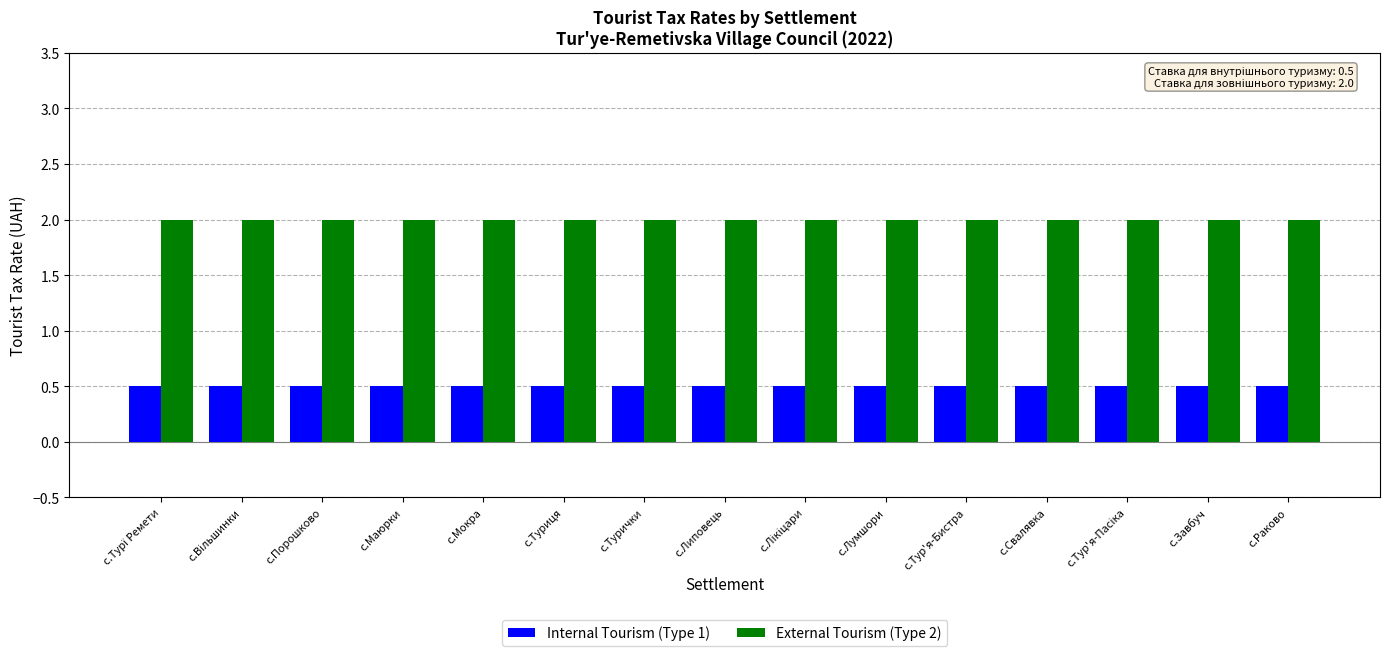

Is it true that External Tourism (Type 2) equals 2.0 at с.Тур'я-Бистра?

True